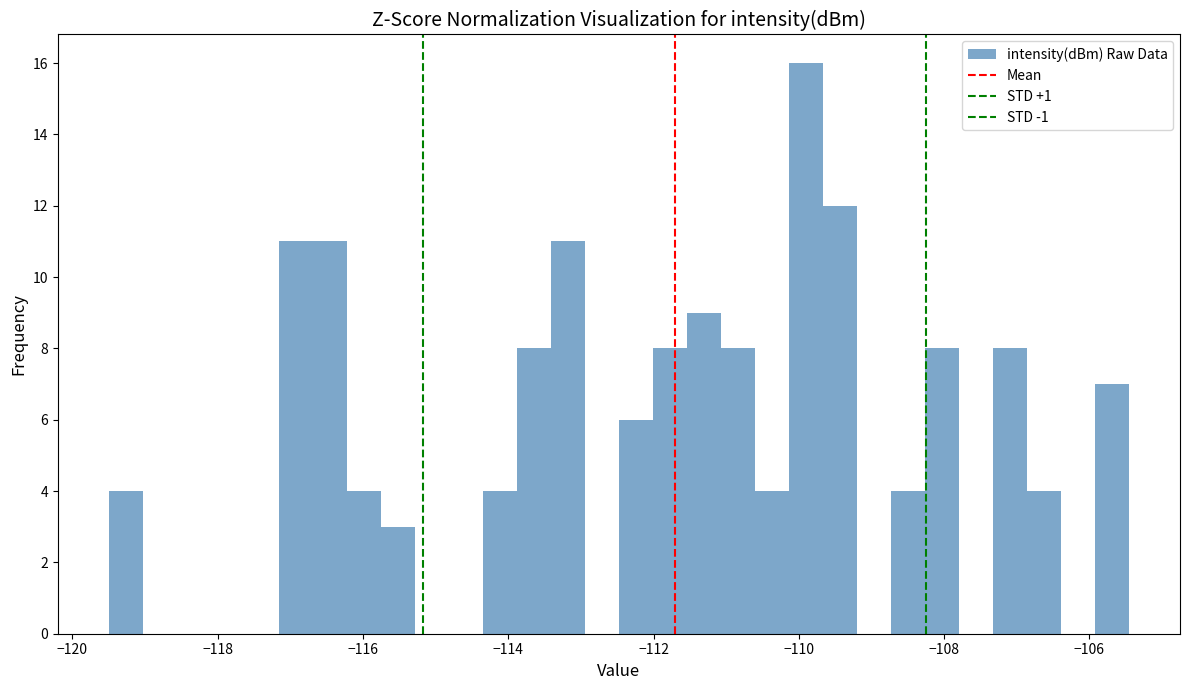

Around what value on the x-axis is the tallest bar? Give the approximate position of its centre, as read against the axis.

-110.0